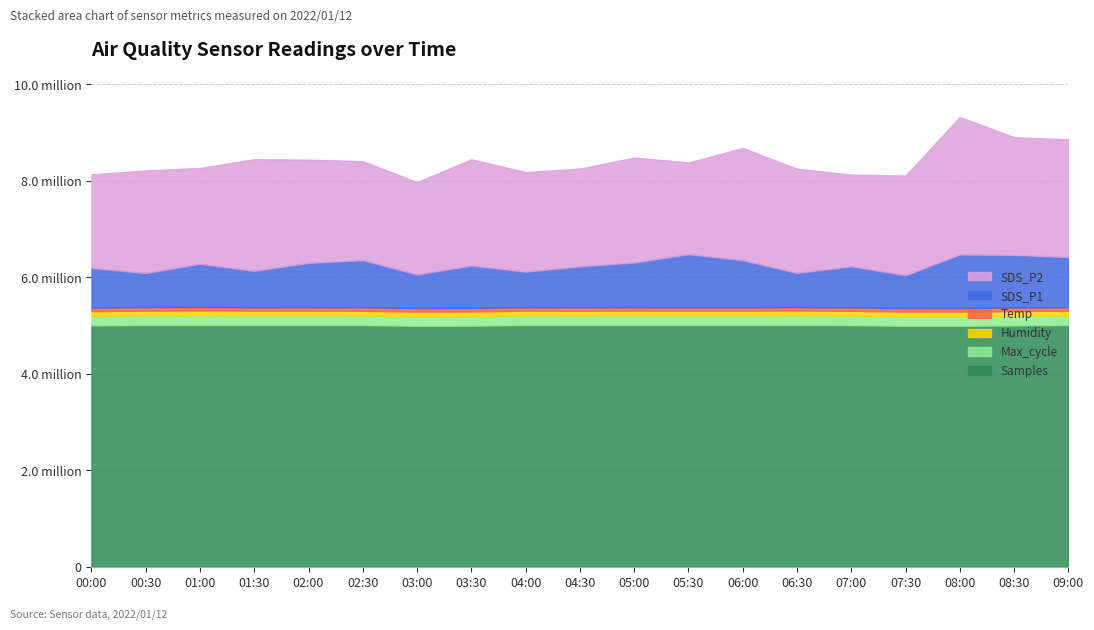

Does the chart have visible grid lines?

Yes